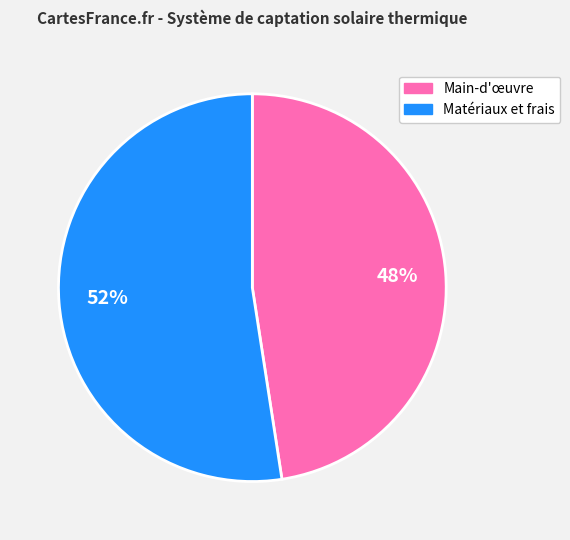

Is there any slice that represents more than half of the pie?

Yes